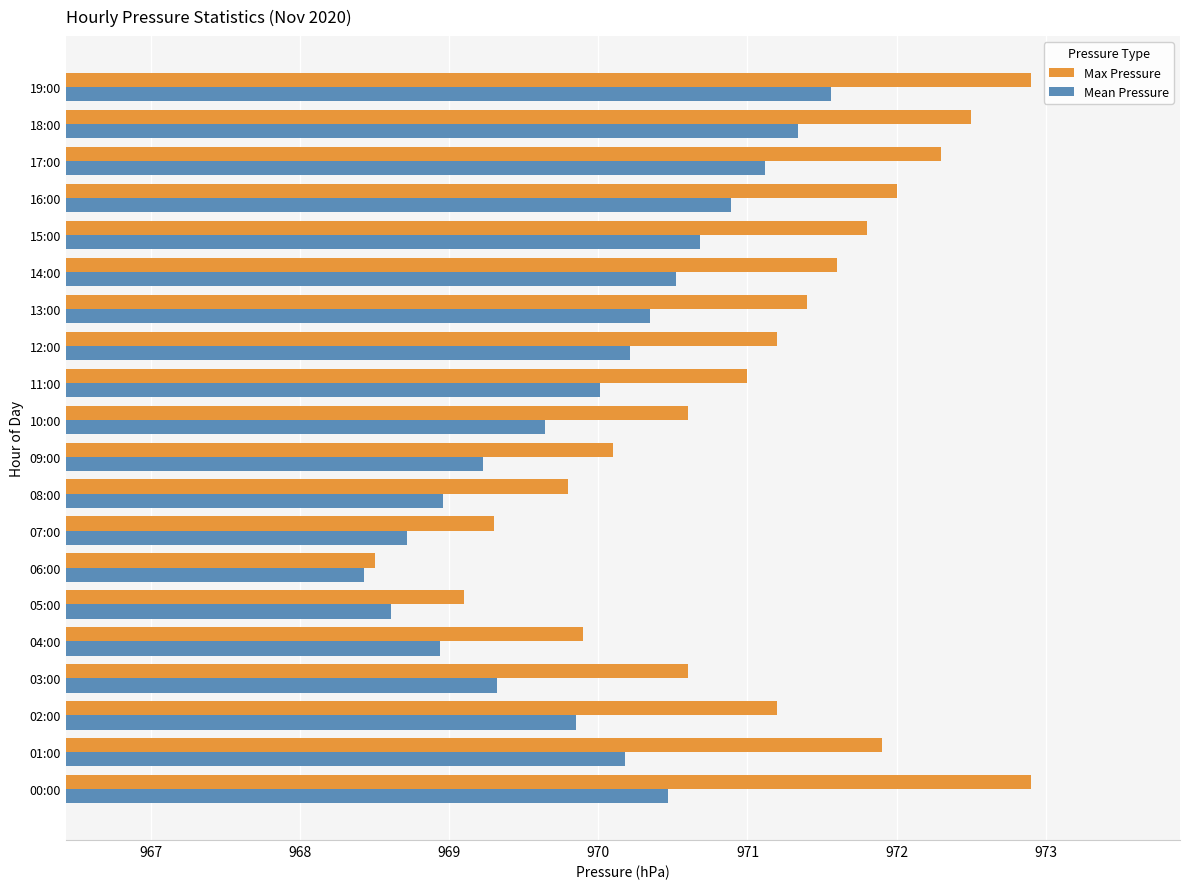

What is the sum of all Mean Pressure values?

19399.0